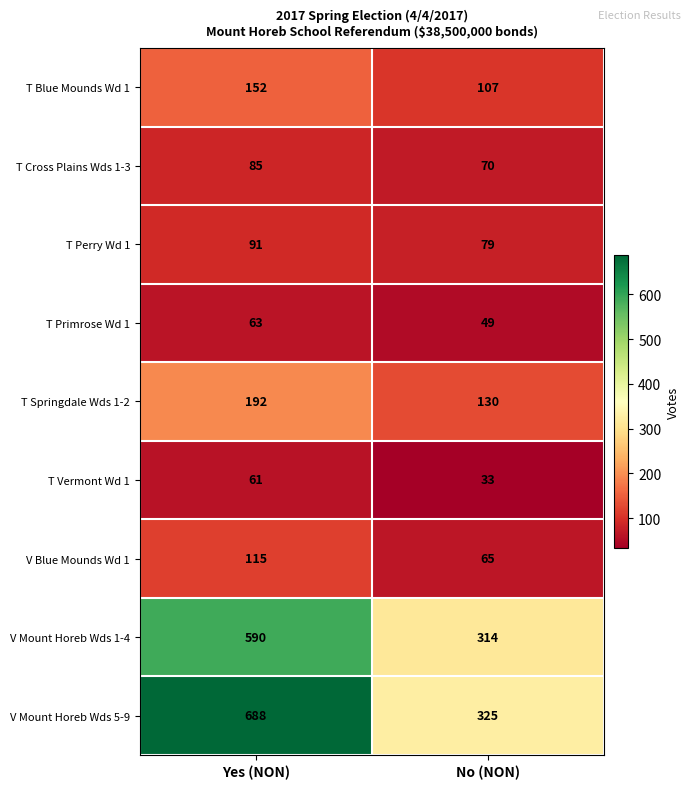

What is the minimum value for T Primrose Wd 1?

49